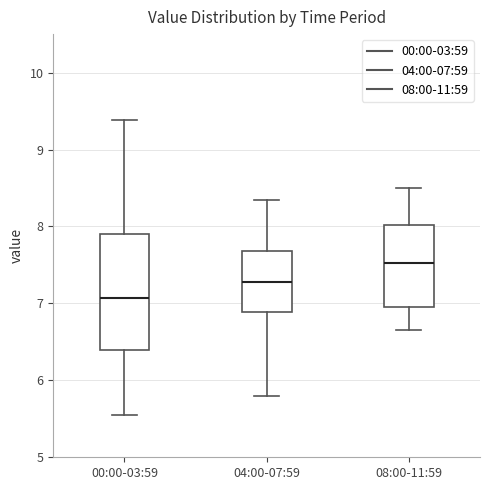

Reading left to right, transcribe this box plot: for each box, give where its median line is, the range the box spans, and where its two whiskers end, as read against the y-axis. The values are not printed on the chart, so give them approximately, as read against the axis.

00:00-03:59: median 7.1, box 6.4 to 7.9, whiskers 5.6 to 9.4
04:00-07:59: median 7.3, box 6.9 to 7.7, whiskers 5.8 to 8.4
08:00-11:59: median 7.5, box 7.0 to 8.0, whiskers 6.7 to 8.5